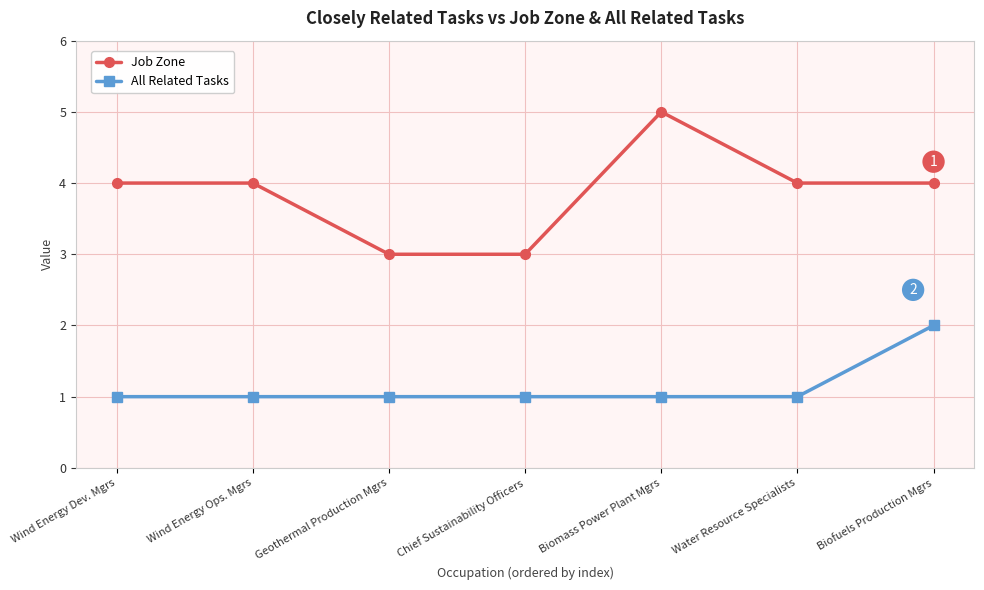

How many Job Zone values are between 3 and 4?

6